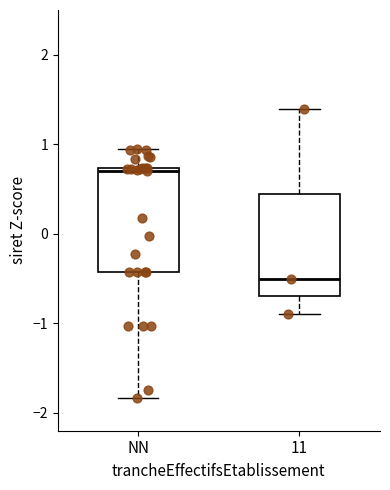

Which box's median line is the highest?

NN